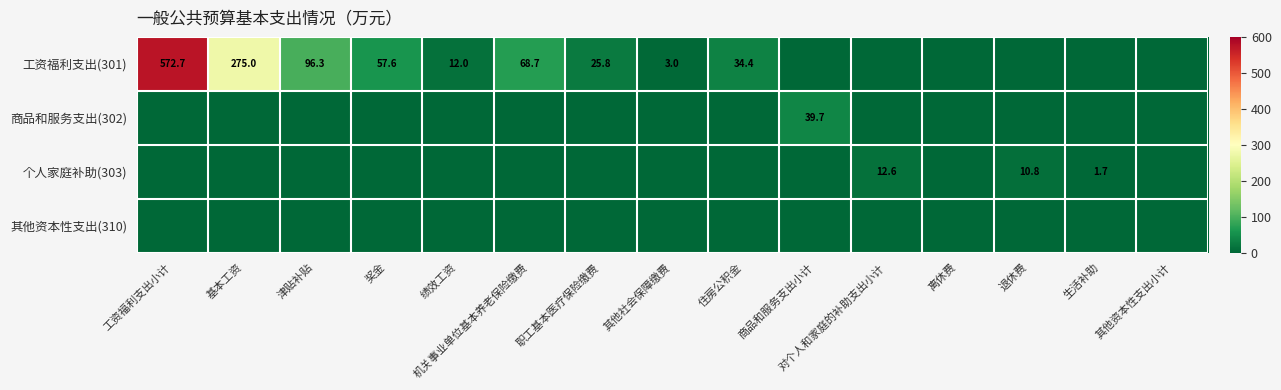

True or false: 工资福利支出(301) has a value of 53.5 at 津贴补贴.

False